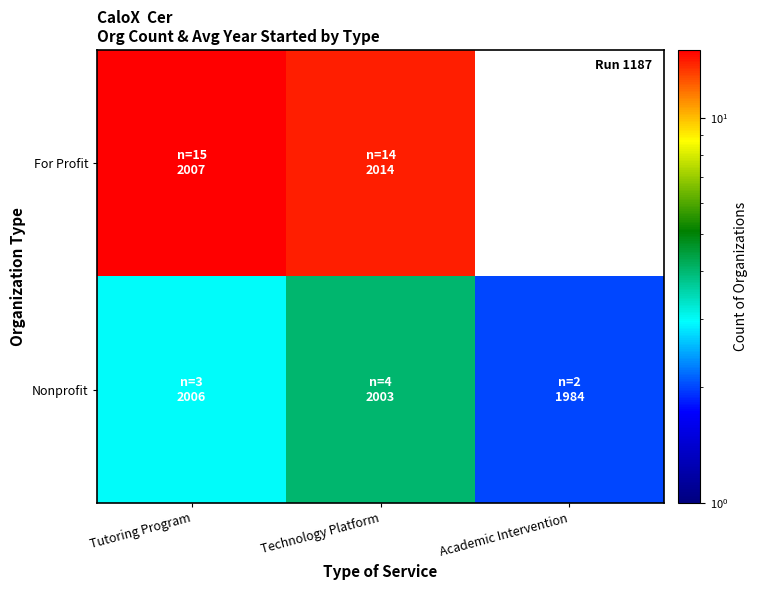

What is the difference between the Nonprofit values at Academic Intervention and Technology Platform?

2